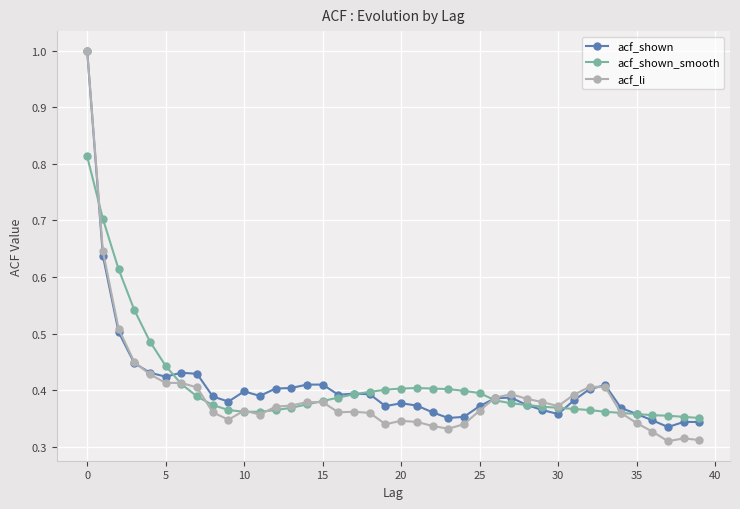

What is the greatest value displayed?

1.0